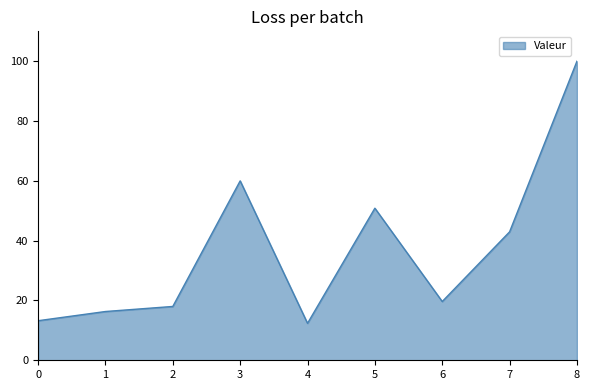

What is the minimum value shown in the chart?

12.4